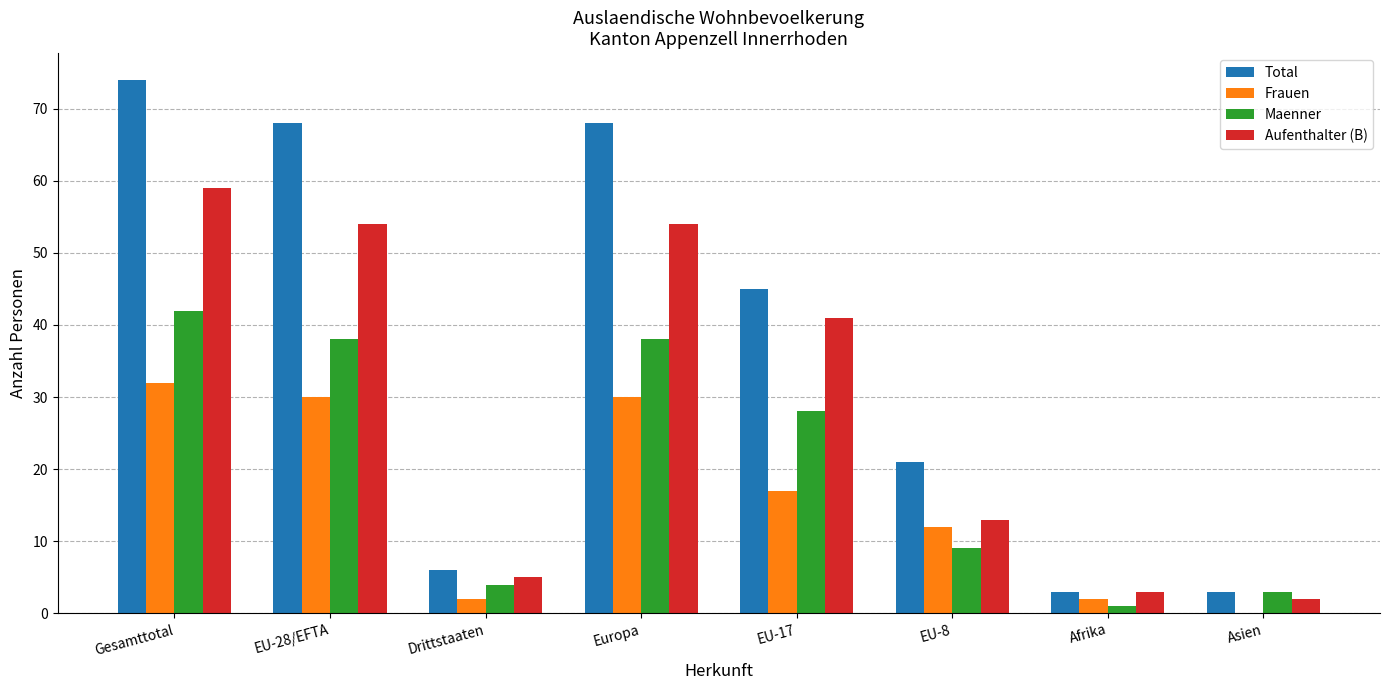

Reading right to left, transcribe all the data shown in this chart.

Total: 3	3	21	45	68	6	68	74
Frauen: 0	2	12	17	30	2	30	32
Maenner: 3	1	9	28	38	4	38	42
Aufenthalter (B): 2	3	13	41	54	5	54	59